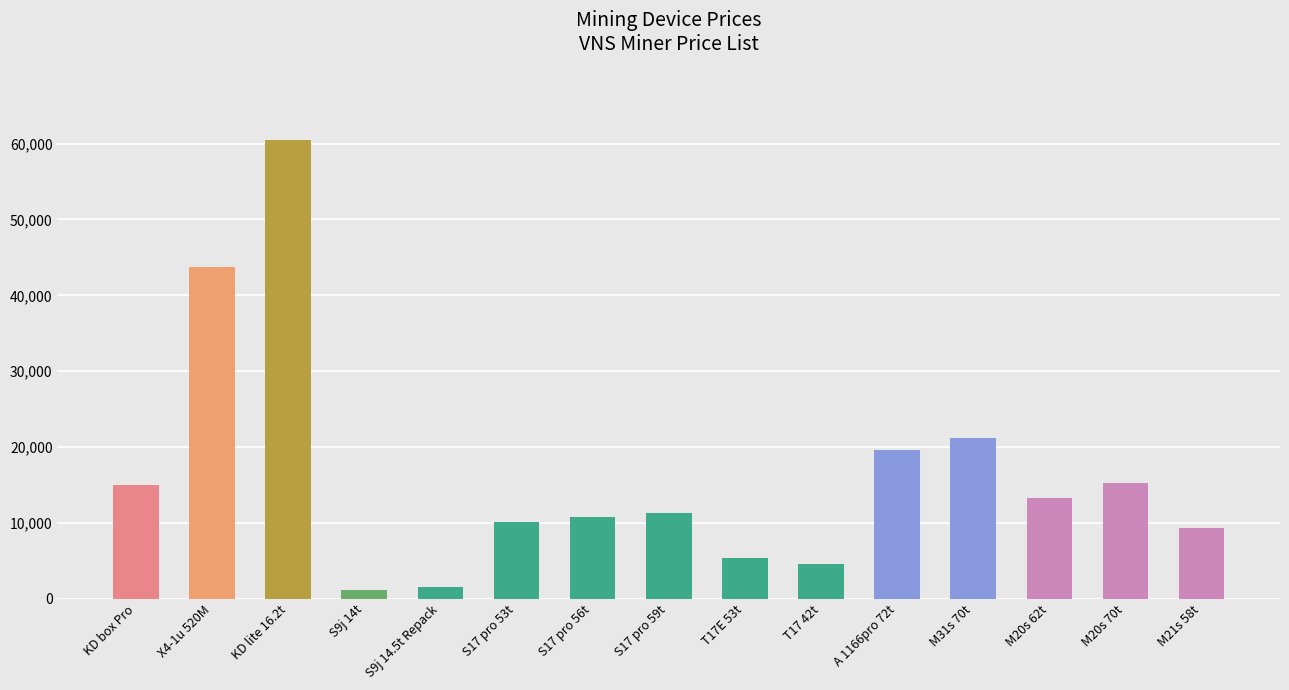

What is the sum of all values?

242850